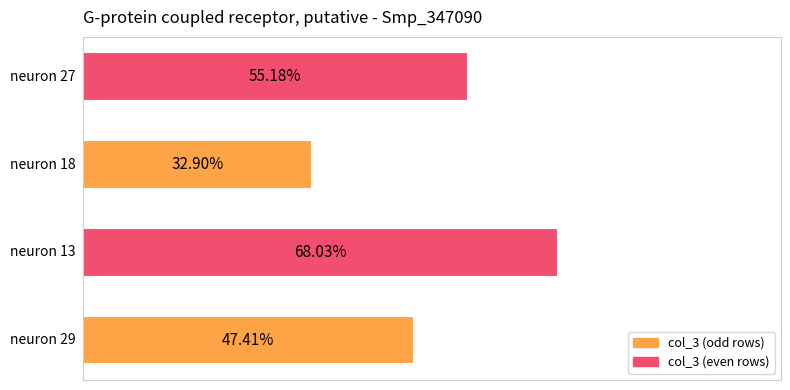

What is the sum of all values?

2.0